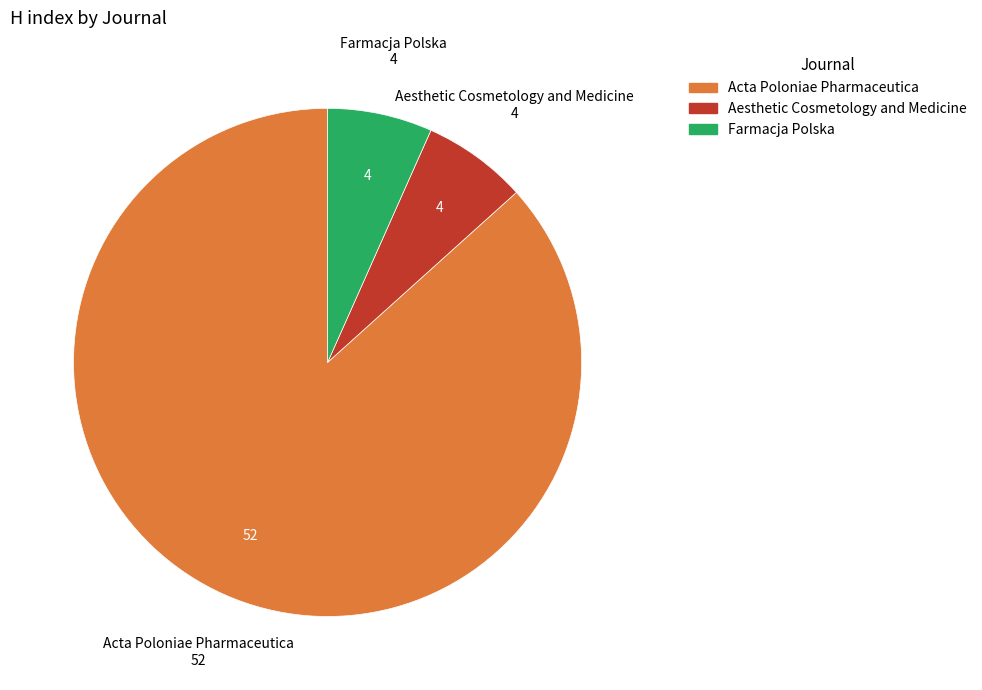

Is the sum of Aesthetic Cosmetology and Medicine and Farmacja Polska greater than half?

No